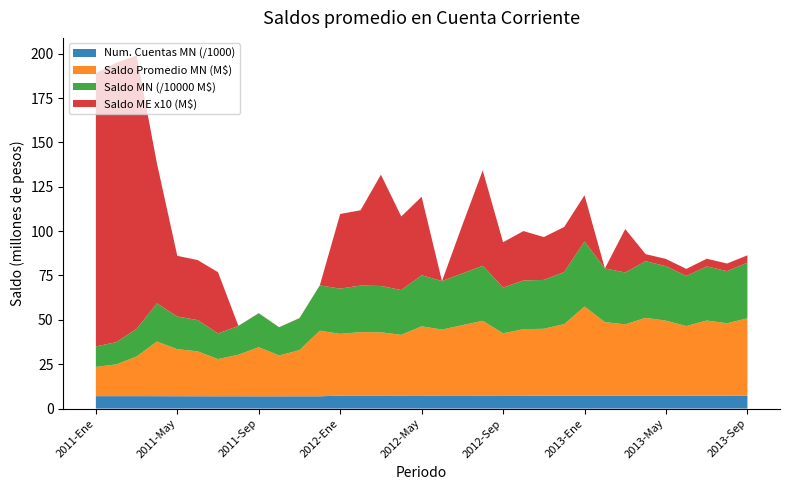

Reading left to right, extract all data points from this chart.

Numero de cuentas MN: 2011-Ene=6995.0	2011-Feb=6995.0	2011-Mar=6995.0	2011-Abr=6976.0	2011-May=6949.0	2011-Jun=6937.0	2011-Jul=6921.0	2011-Ago=6913.0	2011-Sep=6893.0	2011-Oct=6901.0	2011-Nov=6908.0	2011-Dic=6908.0	2012-Ene=7332.0	2012-Feb=7336.0	2012-Mar=7336.0	2012-Abr=7375.0	2012-May=7387.0	2012-Jun=7354.0	2012-Jul=7349.0	2012-Ago=7373.0	2012-Sep=7357.0	2012-Oct=7336.0	2012-Nov=7312.0	2012-Dic=7293.0	2013-Ene=7303.0	2013-Feb=7301.0	2013-Mar=7281.0	2013-Abr=7280.0	2013-May=7265.0	2013-Jun=7190.0	2013-Jul=7188.0	2013-Ago=7184.0	2013-Sep=7175.0
Saldo MN (millones): 2011-Ene=115305.5	2011-Feb=125195.6	2011-Mar=156139.1	2011-Abr=214932.0	2011-May=184272.1	2011-Jun=175804.6	2011-Jul=145062.7	2011-Ago=161970.5	2011-Sep=190930.8	2011-Oct=158820.5	2011-Nov=179834.7	2011-Dic=255315.1	2012-Ene=254914.7	2012-Feb=262267.3	2012-Mar=261363.1	2012-Abr=252199.1	2012-May=287813.8	2012-Jun=273308.7	2012-Jul=291496.9	2012-Ago=310259.2	2012-Sep=257965.9	2012-Oct=274395.7	2012-Nov=275342.3	2012-Dic=293777.4	2013-Ene=366702.2	2013-Feb=302415.0	2013-Mar=292402.7	2013-Abr=319297.0	2013-May=307070.2	2013-Jun=282562.1	2013-Jul=304983.0	2013-Ago=293758.7	2013-Sep=313674.5
Saldo Promedio MN: 2011-Ene=16.5	2011-Feb=17.9	2011-Mar=22.3	2011-Abr=30.8	2011-May=26.5	2011-Jun=25.3	2011-Jul=21.0	2011-Ago=23.4	2011-Sep=27.7	2011-Oct=23.0	2011-Nov=26.0	2011-Dic=37.0	2012-Ene=34.8	2012-Feb=35.8	2012-Mar=35.6	2012-Abr=34.2	2012-May=39.0	2012-Jun=37.2	2012-Jul=39.7	2012-Ago=42.1	2012-Sep=35.1	2012-Oct=37.4	2012-Nov=37.7	2012-Dic=40.3	2013-Ene=50.2	2013-Feb=41.4	2013-Mar=40.2	2013-Abr=43.9	2013-May=42.3	2013-Jun=39.3	2013-Jul=42.4	2013-Ago=40.9	2013-Sep=43.7
Saldo ME (millones): 2011-Ene=15.4	2011-Feb=15.7	2011-Mar=15.4	2011-Abr=7.9	2011-May=3.4	2011-Jun=3.4	2011-Jul=3.4	2011-Ago=0.0	2011-Sep=0.0	2011-Oct=0.0	2011-Nov=0.0	2011-Dic=0.0	2012-Ene=4.2	2012-Feb=4.2	2012-Mar=6.3	2012-Abr=4.1	2012-May=4.4	2012-Jun=0.0	2012-Jul=2.7	2012-Ago=5.4	2012-Sep=2.6	2012-Oct=2.8	2012-Nov=2.4	2012-Dic=2.5	2013-Ene=2.6	2013-Feb=0.0	2013-Mar=2.4	2013-Abr=0.4	2013-May=0.4	2013-Jun=0.4	2013-Jul=0.4	2013-Ago=0.4	2013-Sep=0.4